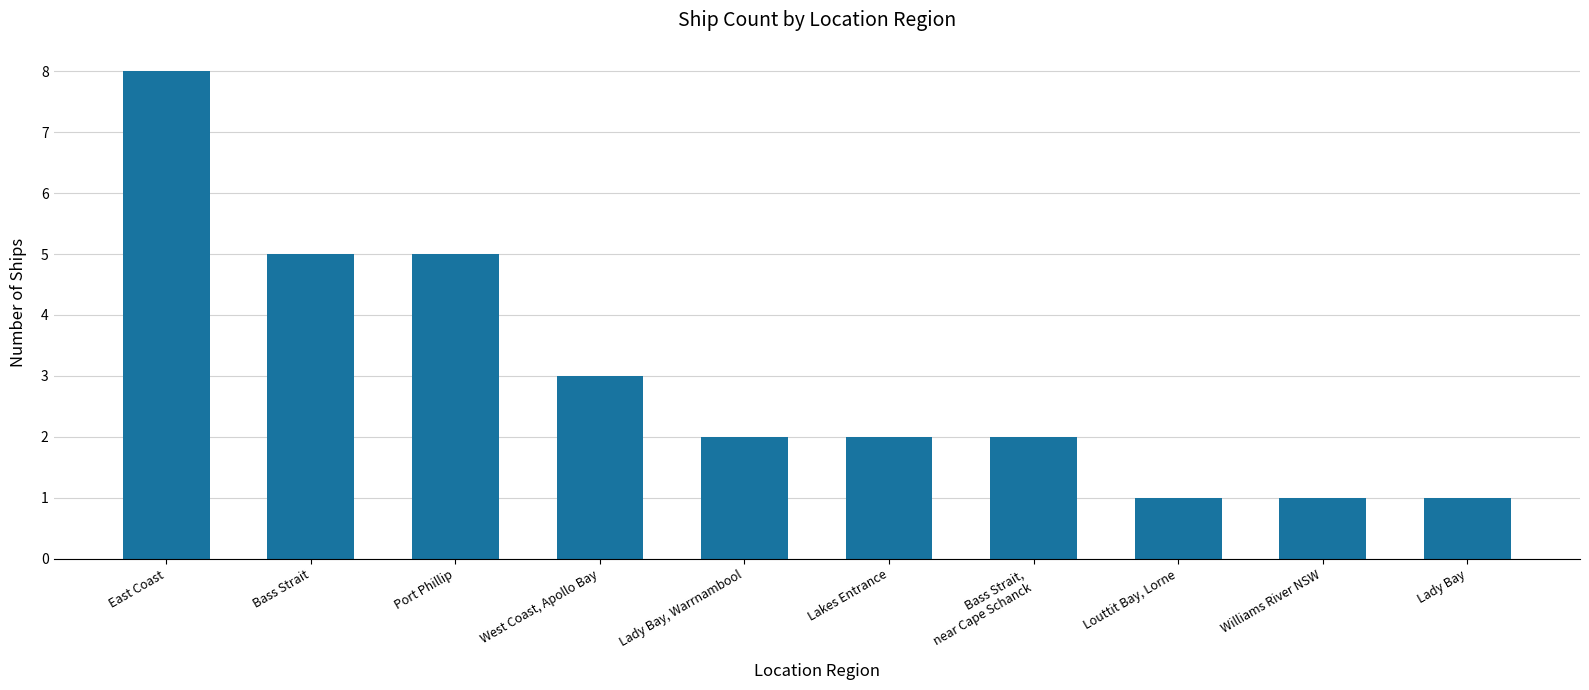

Which has a higher value, Lady Bay or Port Phillip?

Port Phillip